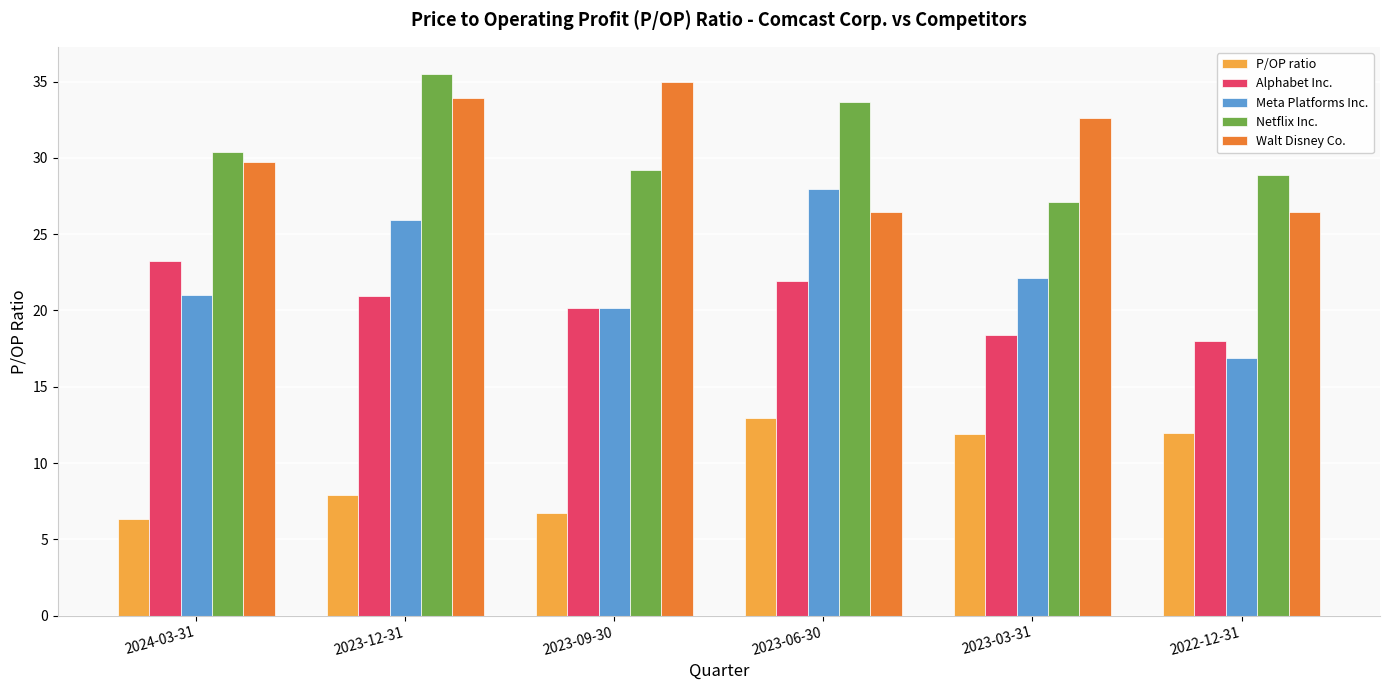

Which series has the largest range (max minus min)?

Meta Platforms Inc.